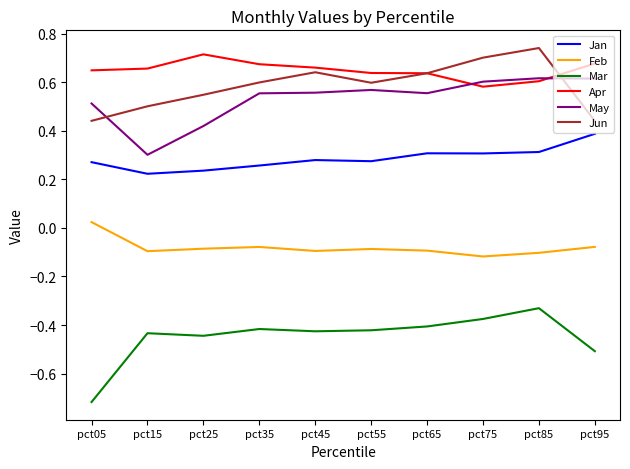

At which label is Mar closest to 0?

pct85